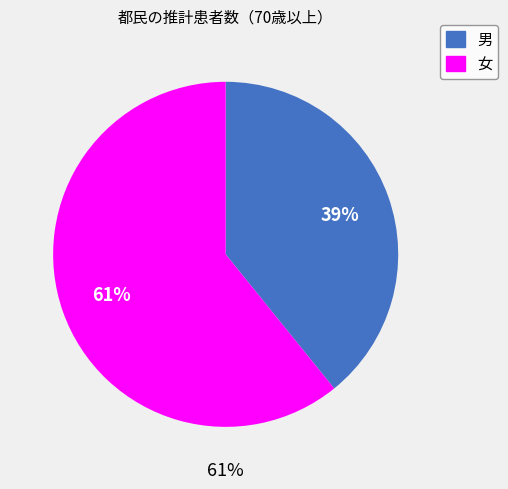

Count the number of slices in the pie.

2